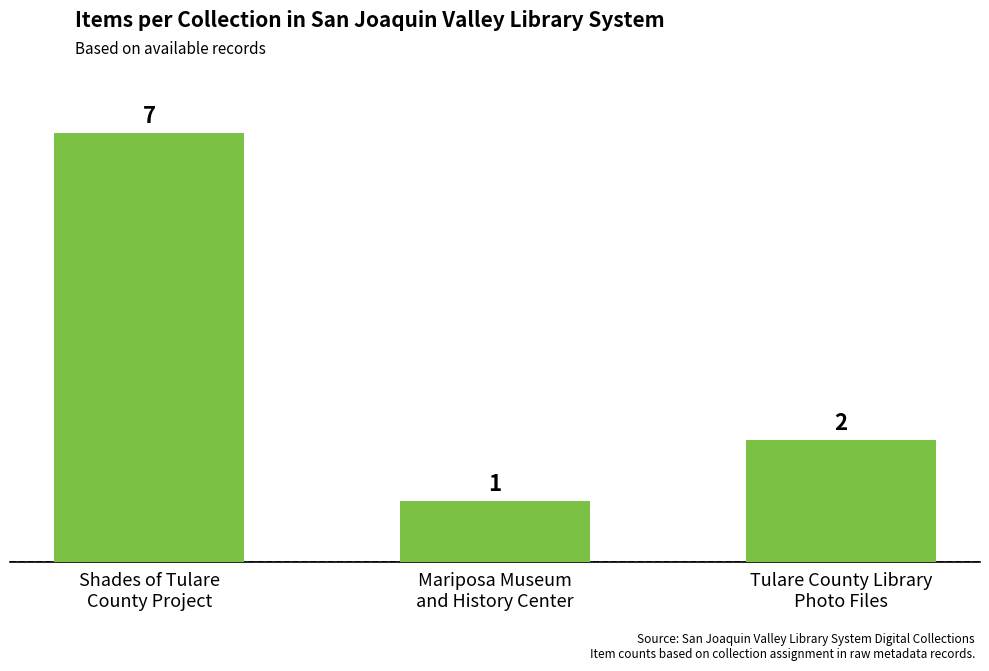

List the labels in order of value, smallest first.

Mariposa Museum
and History Center, Tulare County Library
Photo Files, Shades of Tulare
County Project